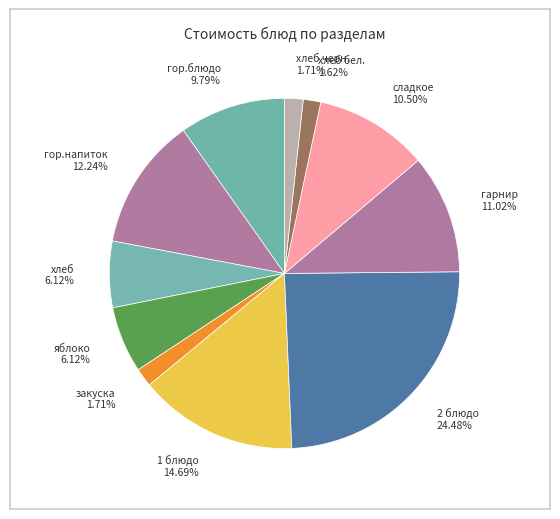

Rank the categories by value from lowest to highest.

хлеб бел., закуска, хлеб черн., хлеб, яблоко, гор.блюдо, сладкое, гарнир, гор.напиток, 1 блюдо, 2 блюдо